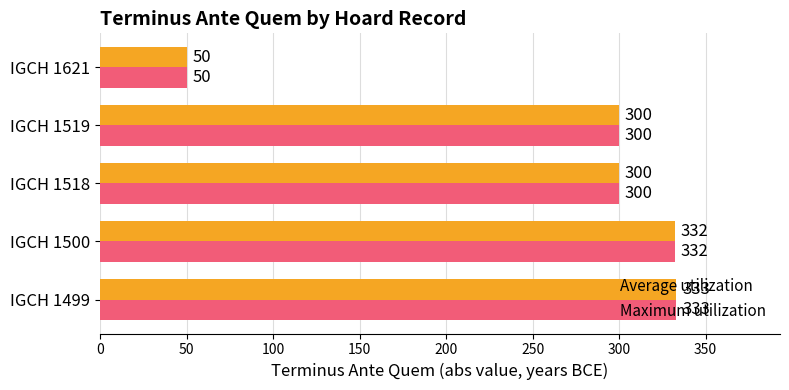

What is the difference between the maximum and minimum values in the Maximum utilization series?

283